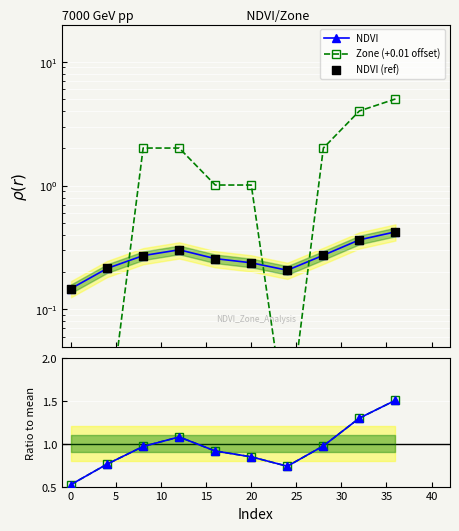

Which series has the largest total across all categories?

Zone (+0.01 offset)